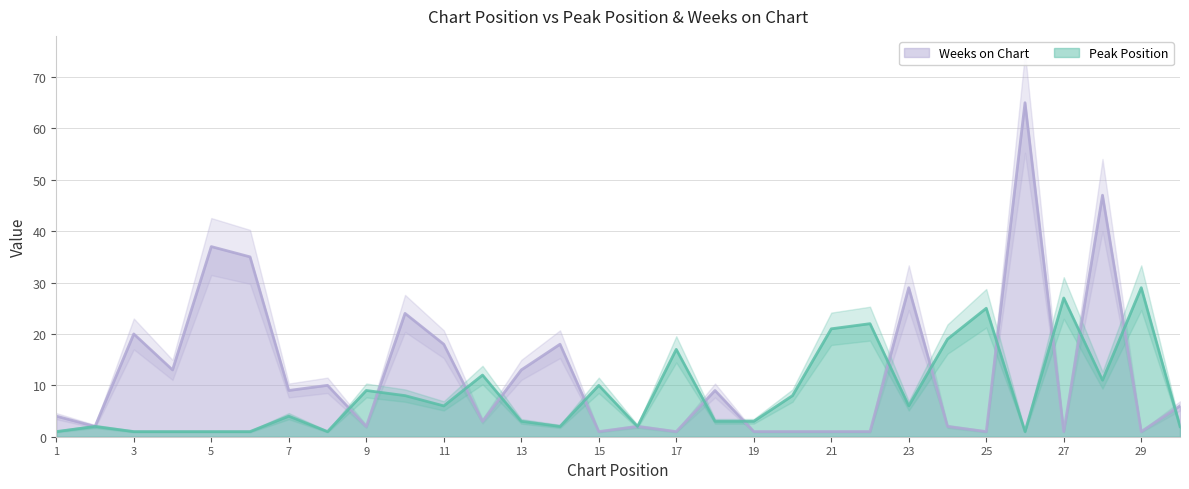

Count the number of data series in this chart.

2